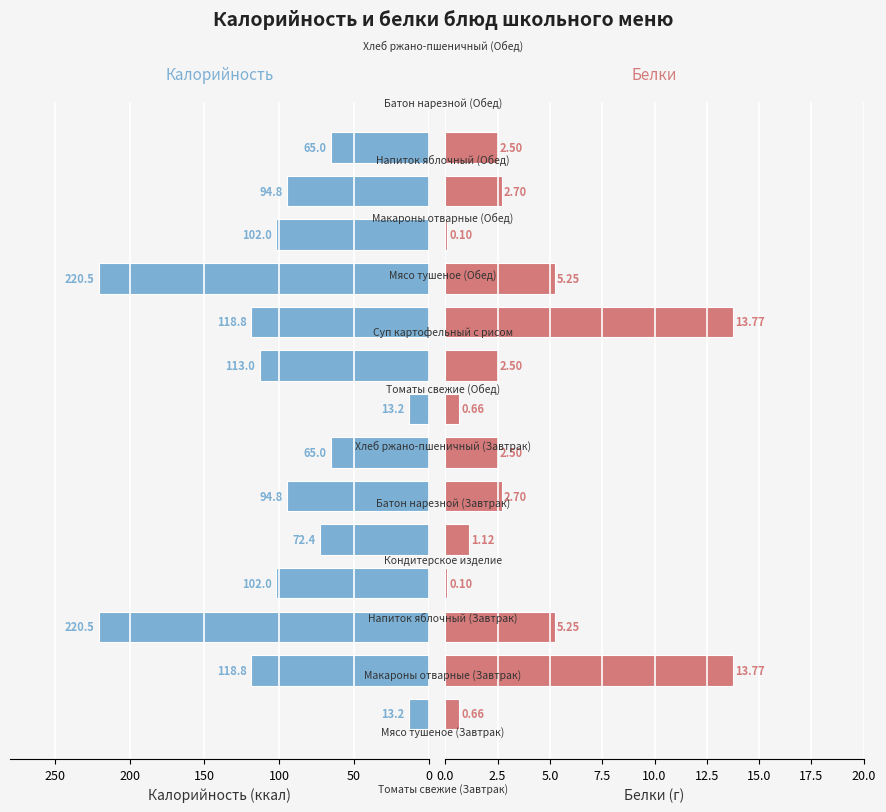

What are all the series names shown in the legend?

Калорийность, Белки